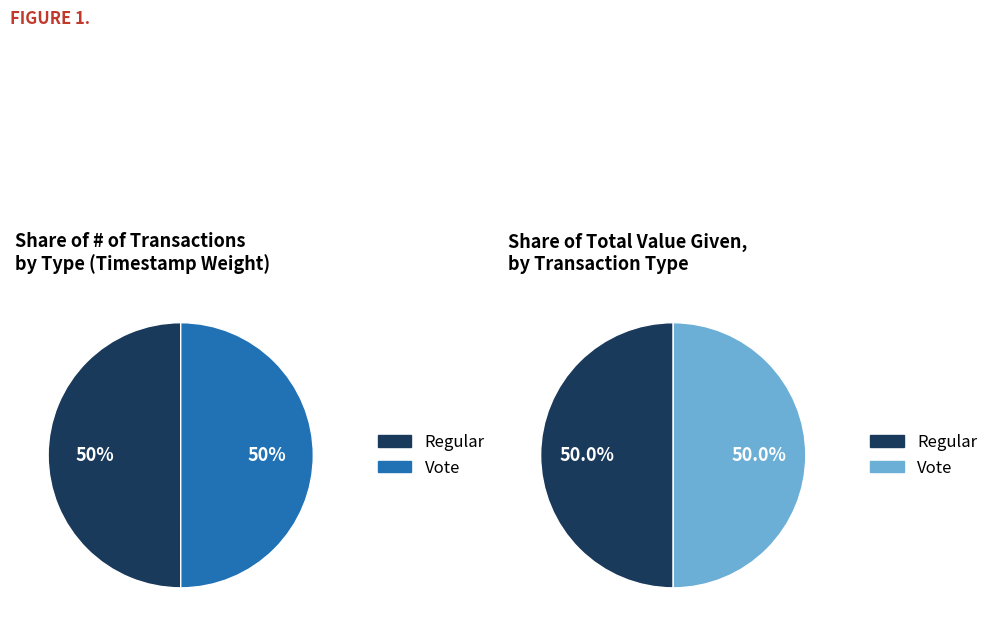

What percentage is NOT represented by Regular?

50.0%